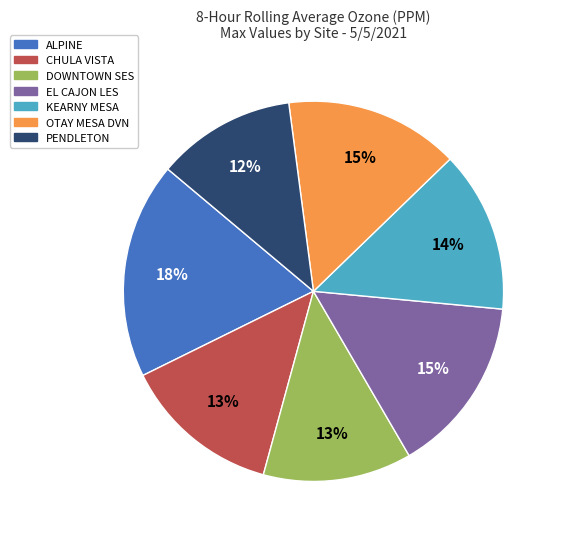

Combined, do ALPINE and KEARNY MESA account for over 50%?

No